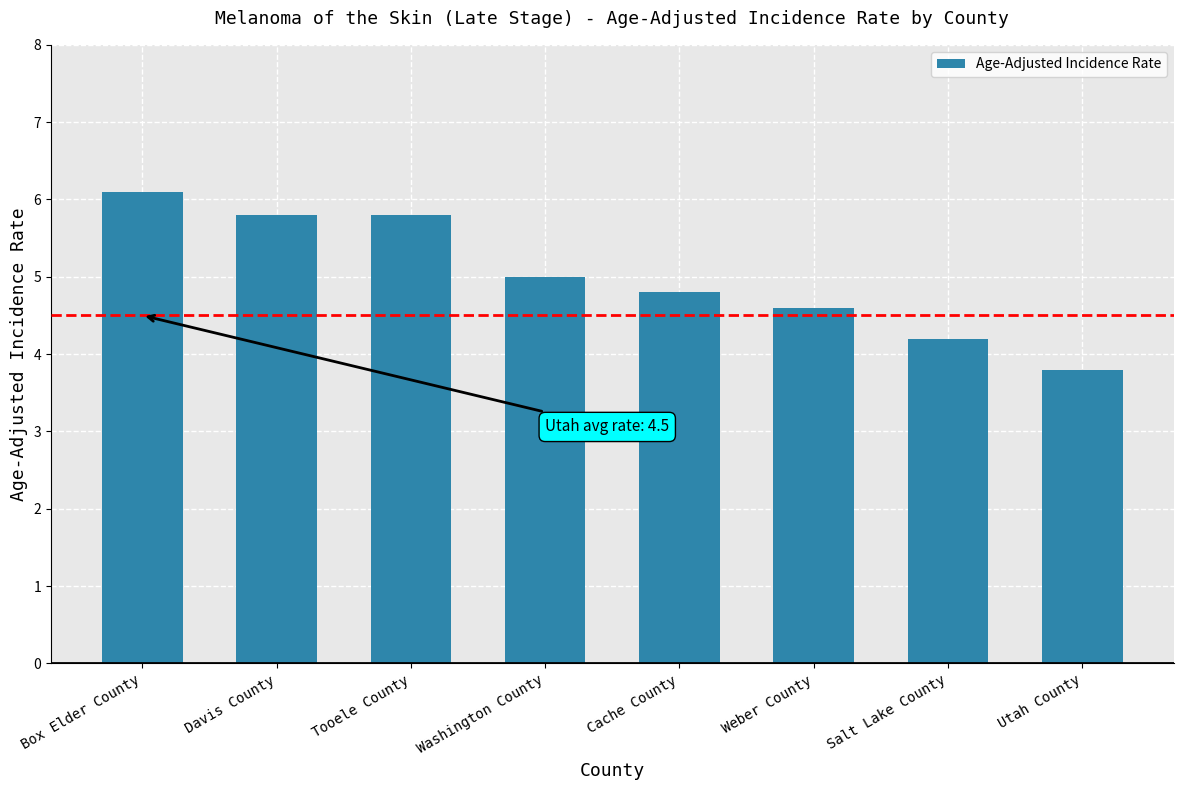

How many series are shown in this chart?

1